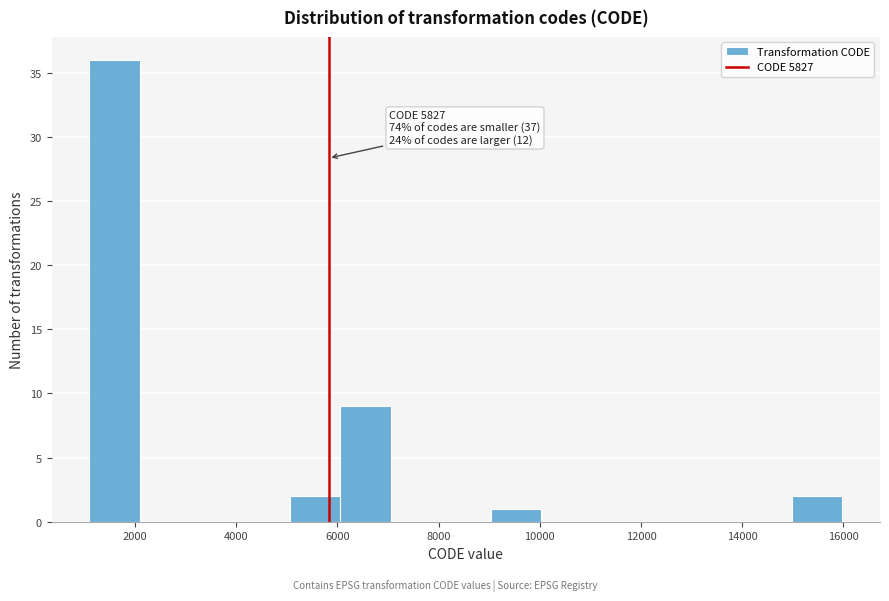

Over which range of the x-axis is the bar tallest?

1200 to 2000